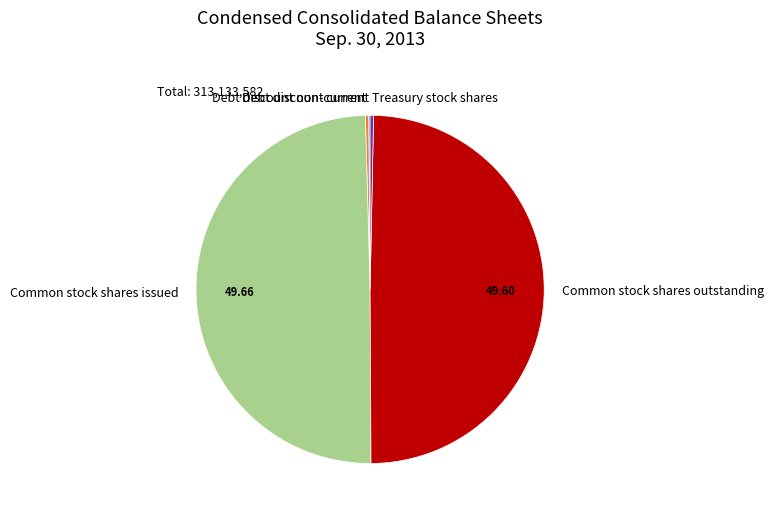

Is Treasury stock shares the majority of the pie?

No